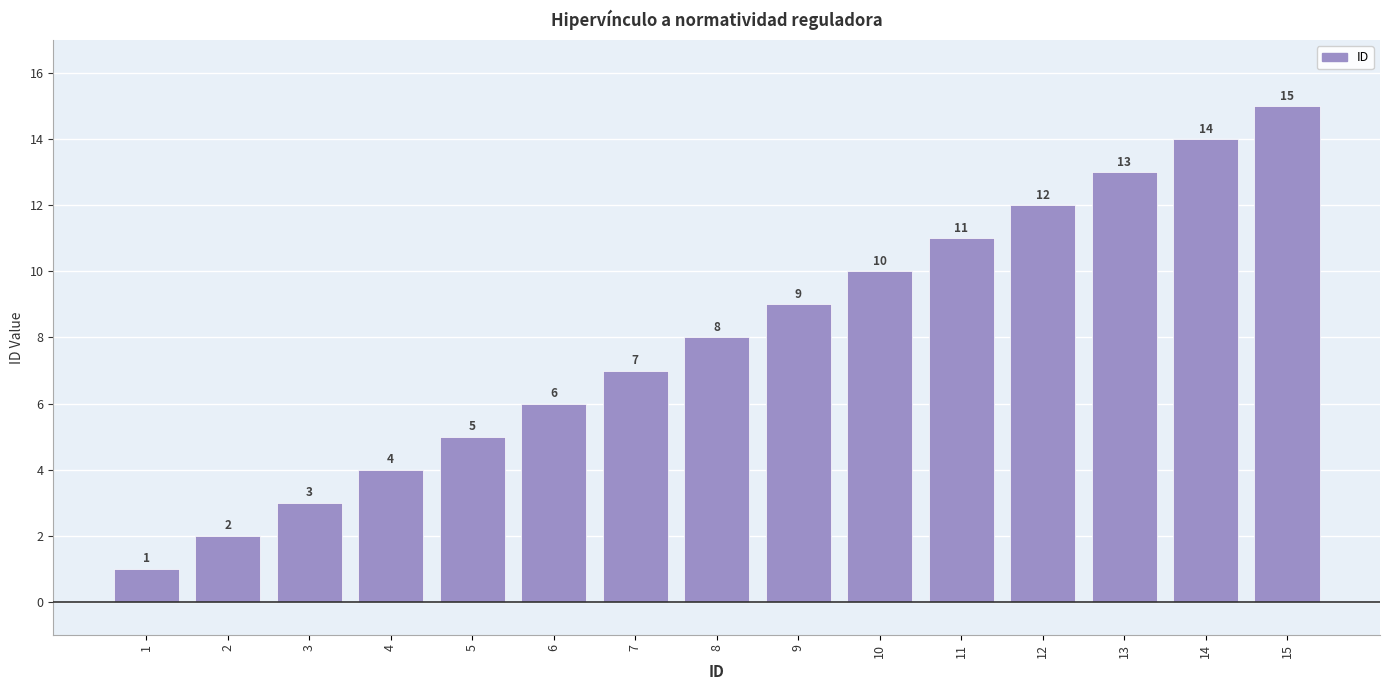

At which label is the value closest to 8?

8